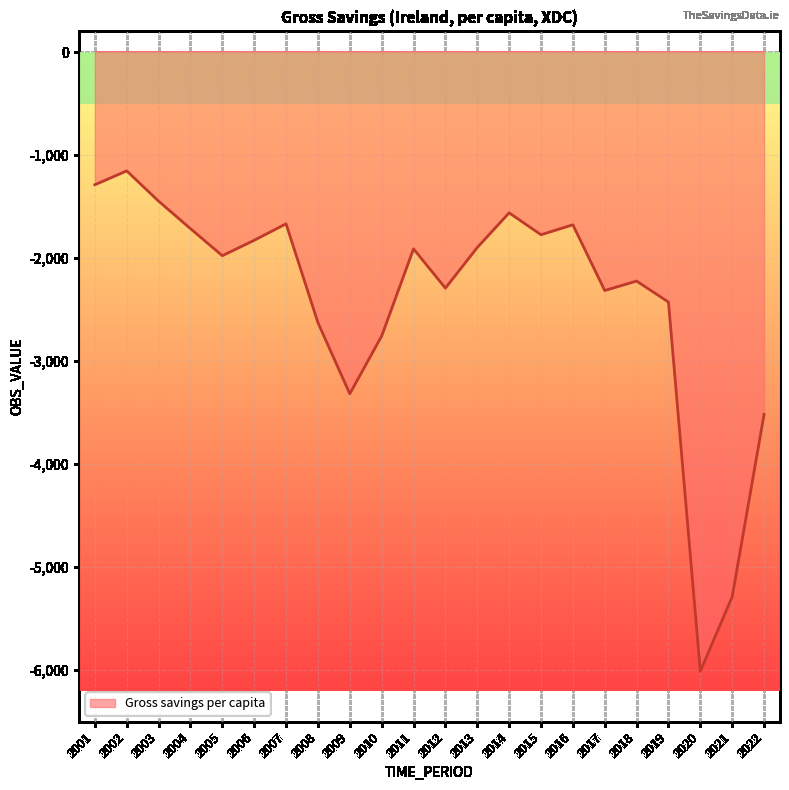

What is the change in value from 2007 to 2022?

-1849.0